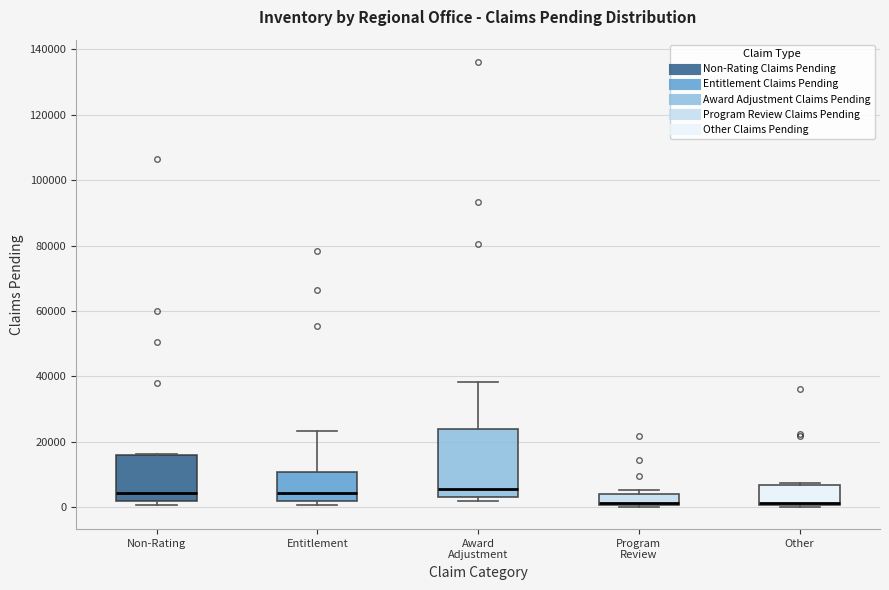

Reading left to right, transcribe this box plot: for each box, give where its median line is, the range the box spans, and where its two whiskers end, as read against the y-axis. The values are not printed on the chart, so give them approximately, as read against the axis.

Non-Rating: median 4000, box 2000 to 16000, whiskers 0 to 16000
Entitlement: median 4000, box 2000 to 10000, whiskers 0 to 24000
Award Adjustment: median 6000, box 4000 to 24000, whiskers 2000 to 38000
Program Review: median 2000, box 0 to 4000, whiskers 0 to 6000
Other: median 2000, box 0 to 6000, whiskers 0 (just below the box's lower edge) to 8000